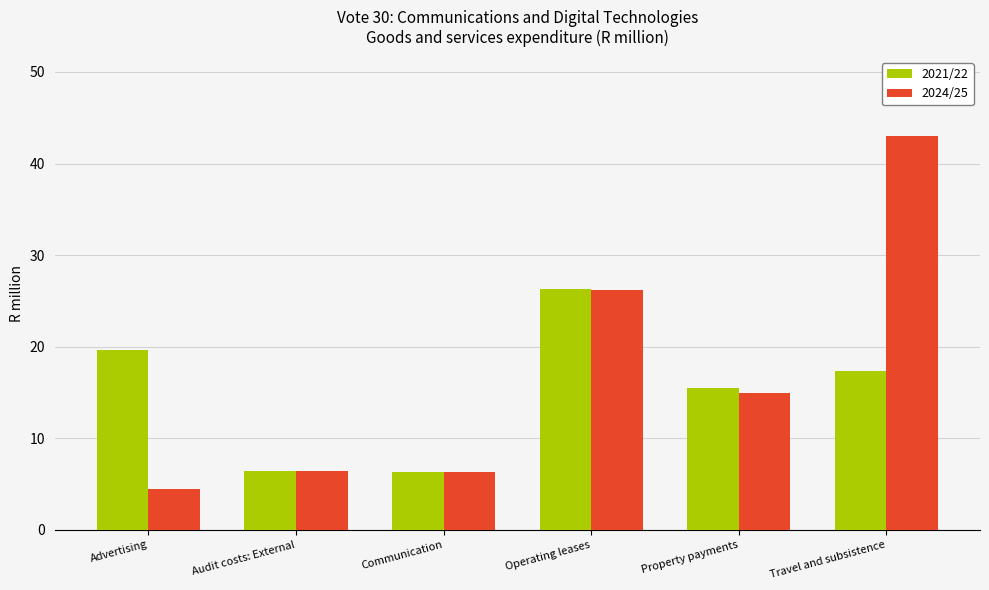

What is the value of the 2024/25 bar at the 1st from the left?

4.5